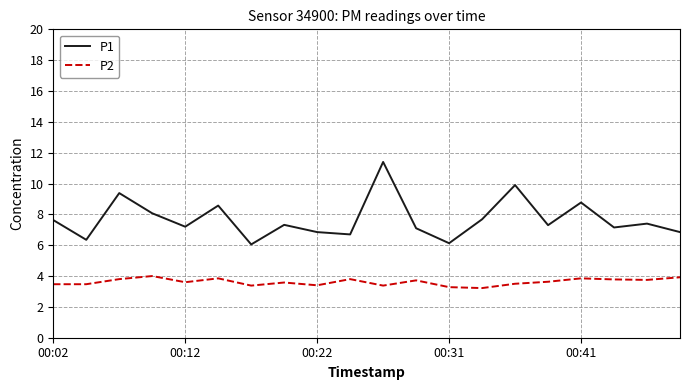

How many values in the P1 series exceed 7?

14